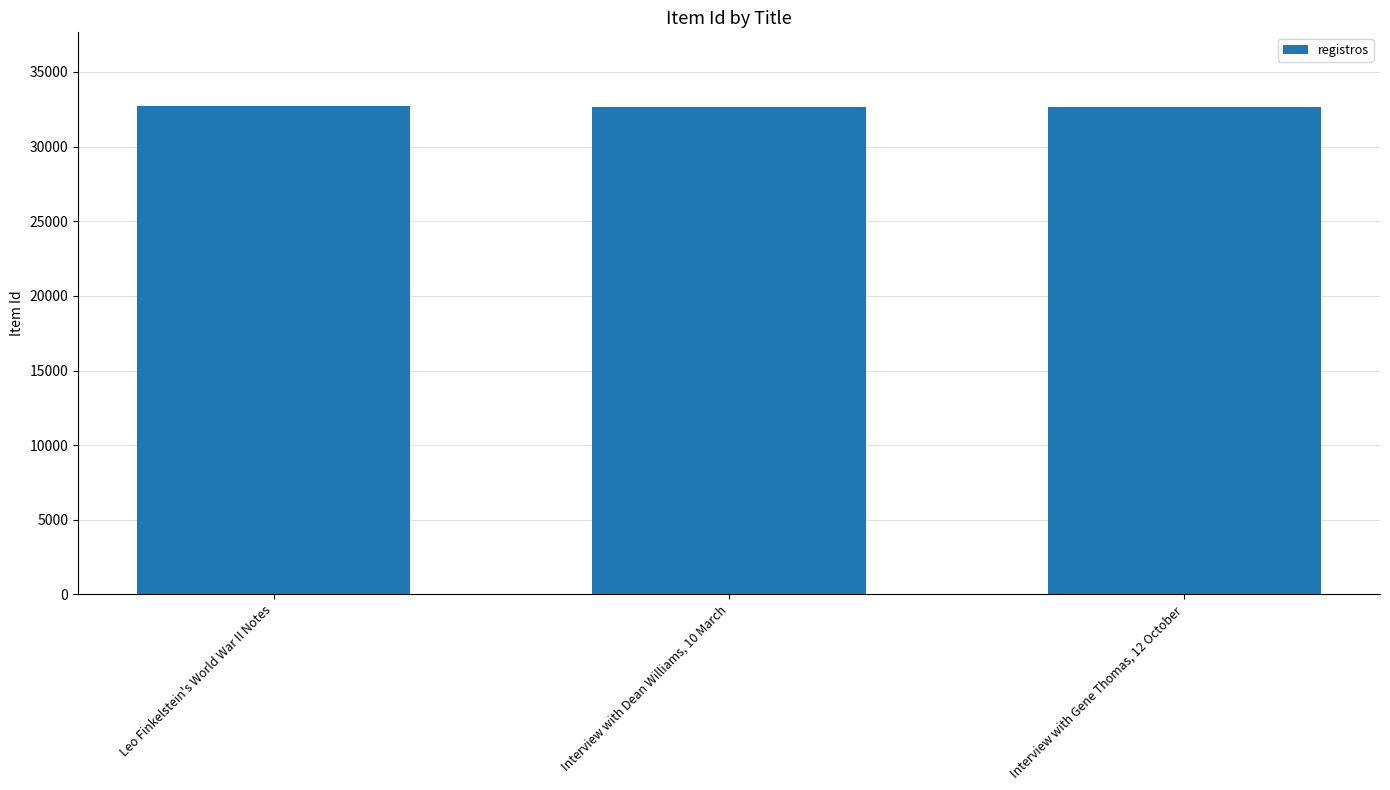

The chart shows a value of 32650 at Interview with Dean Williams, 10 March. True or false?

True